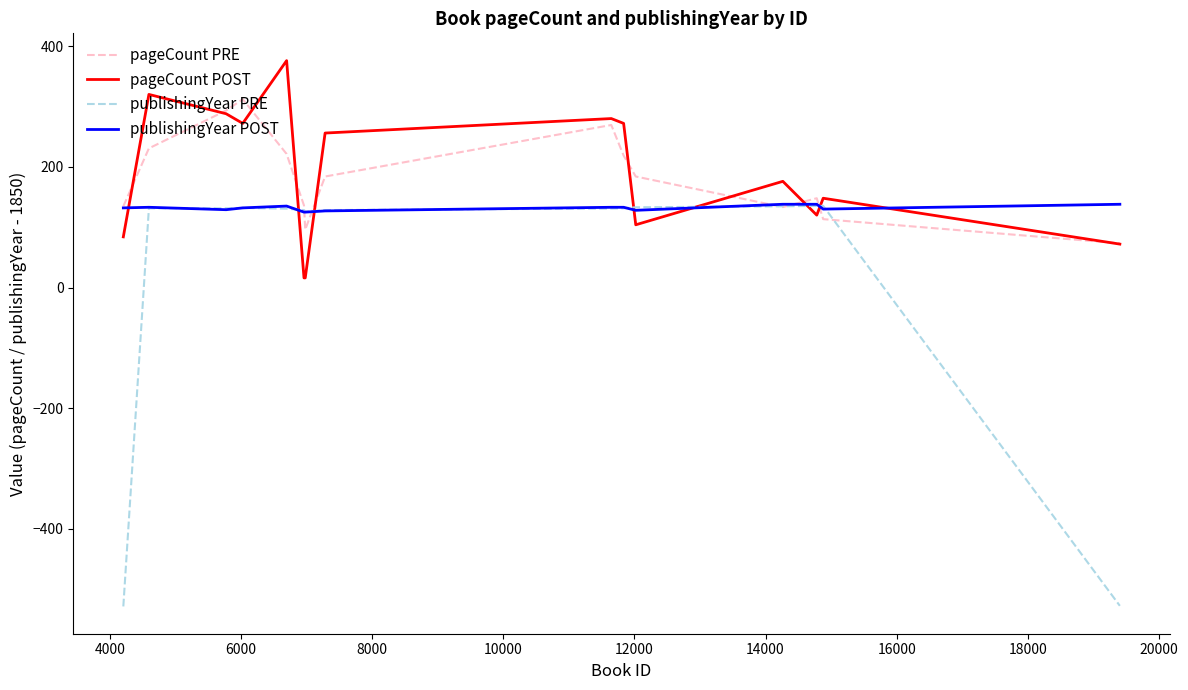

Does the chart have visible grid lines?

No